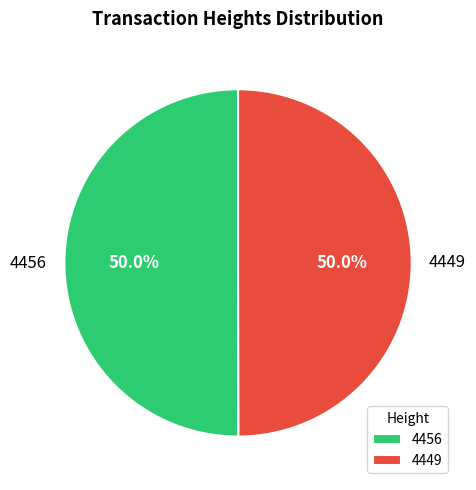

To the nearest percent, what is the average slice percentage?

50%